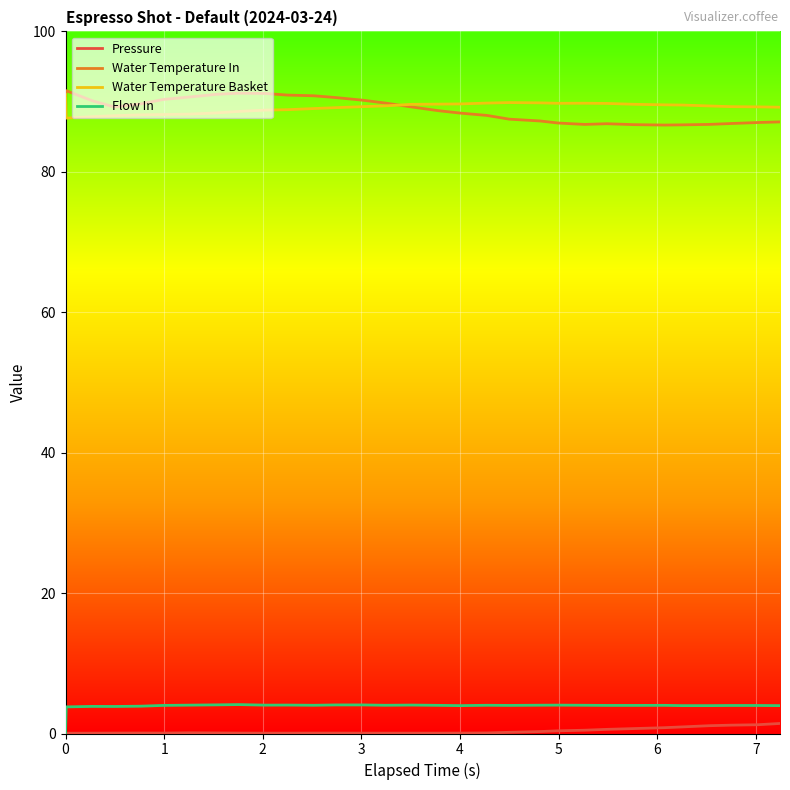

What is the maximum value for Water Temperature Basket?

91.0